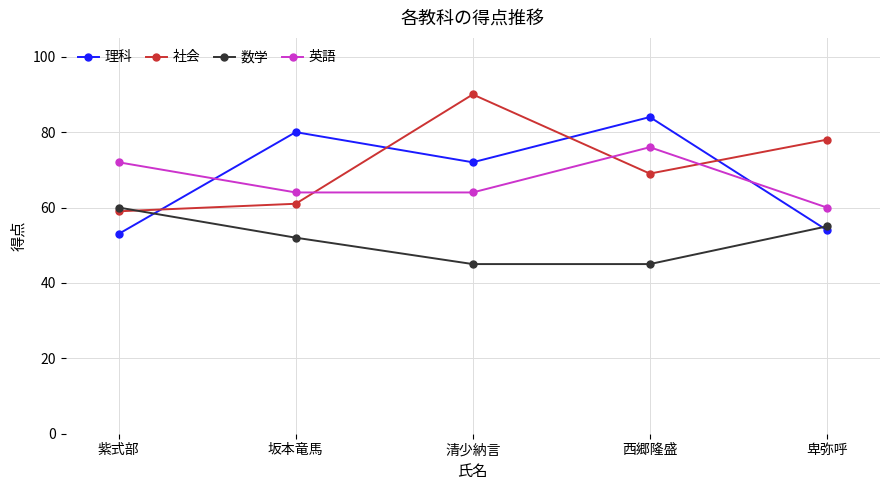

The value of 数学 at 卑弥呼 is 24. True or false?

False